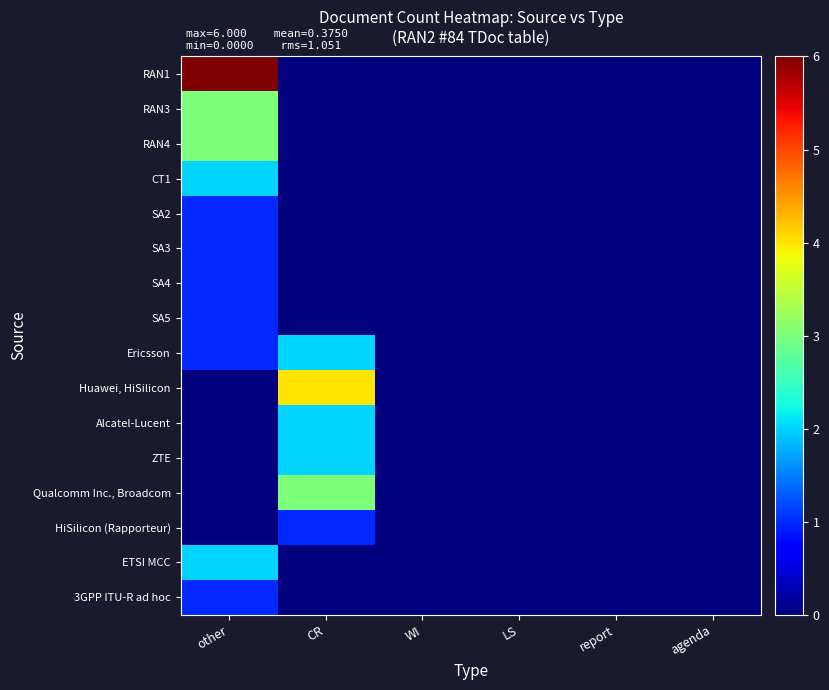

Which series has the largest total across all categories?

RAN1